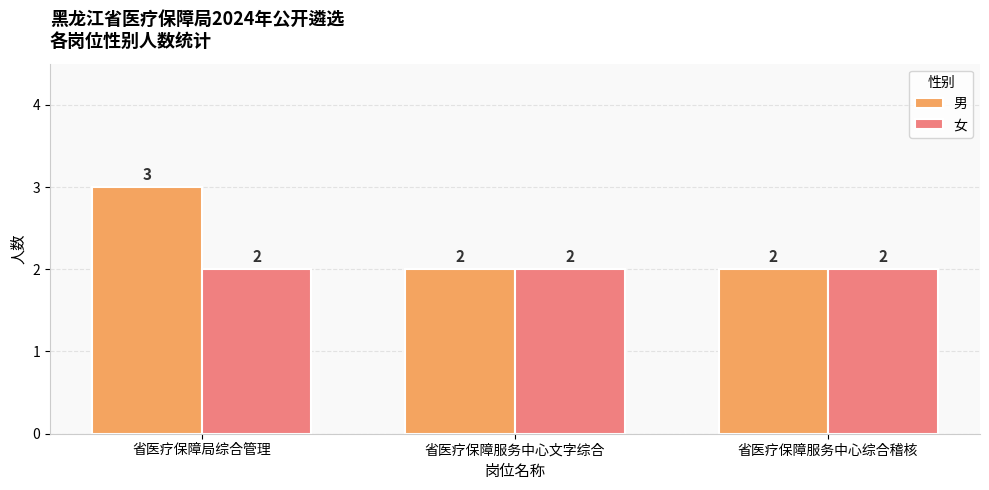

What is the label of the 1st bar from the right?

省医疗保障服务中心综合稽核